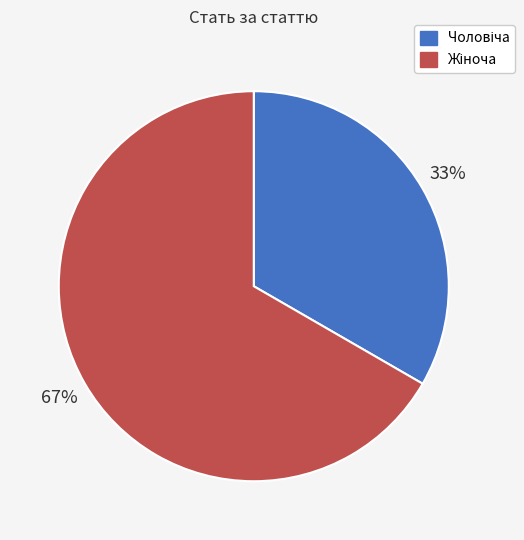

To the nearest percent, what is the average slice percentage?

50%